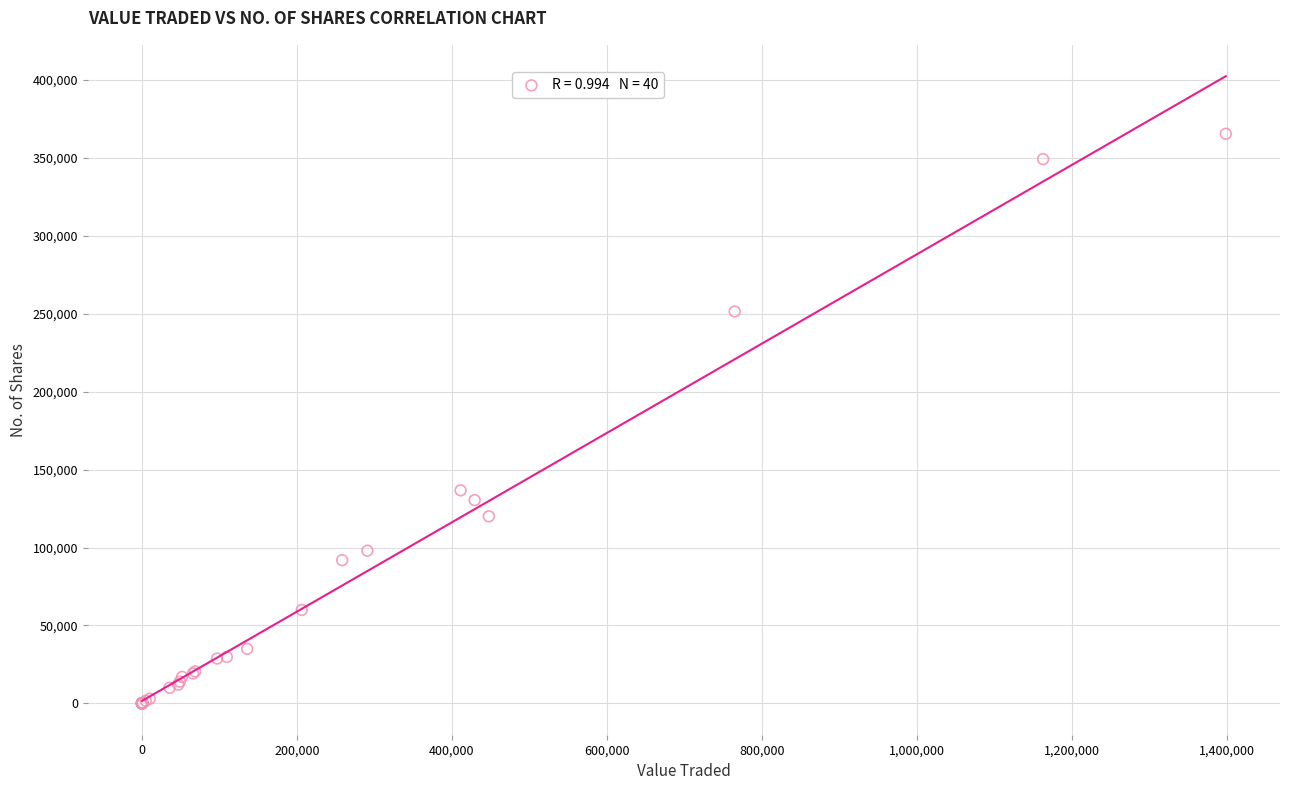

What Y value in the scatter plot is closest to 182728?

136700